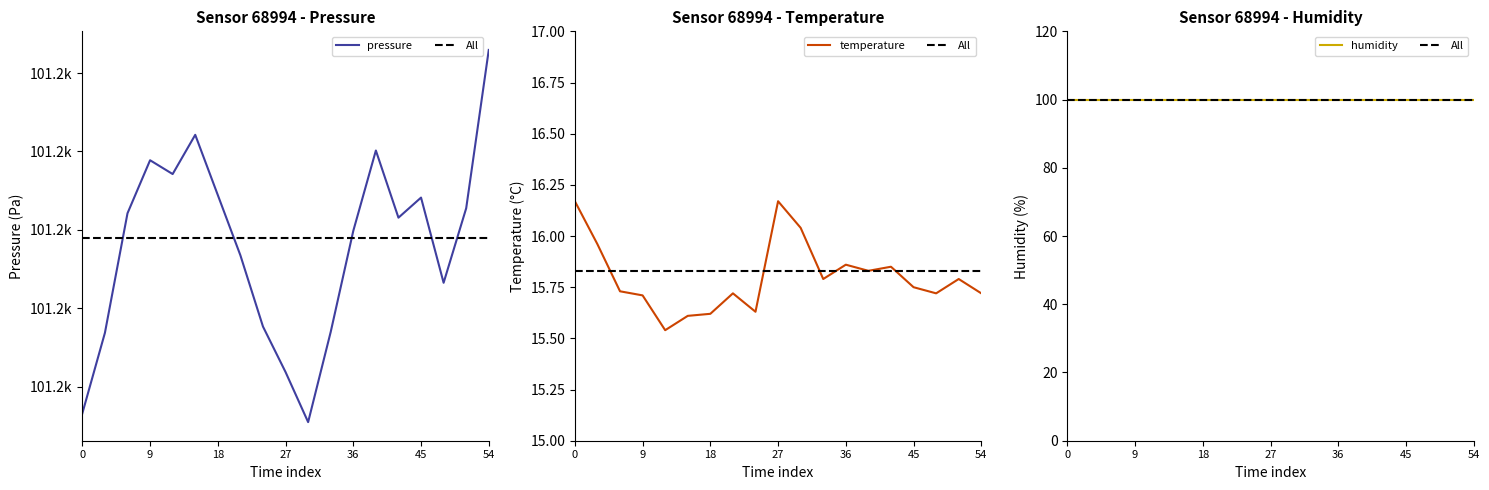

True or false: pressure and temperature cross at least once.

False